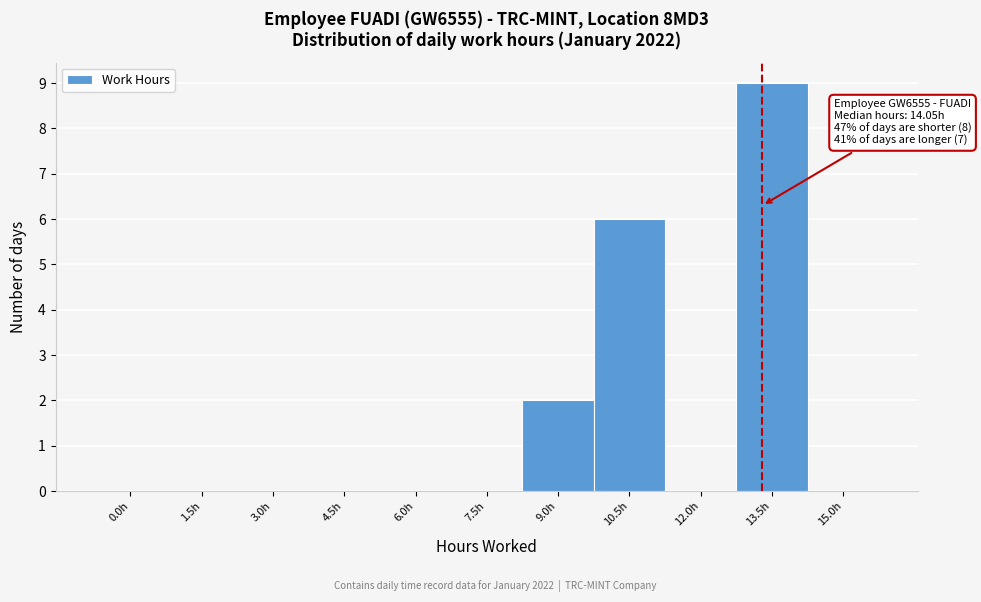

Reading right to left, transcribe all the data shown in this chart.

15.0h=0	13.5h=9	12.0h=0	10.5h=6	9.0h=2	7.5h=0	6.0h=0	4.5h=0	3.0h=0	1.5h=0	0.0h=0